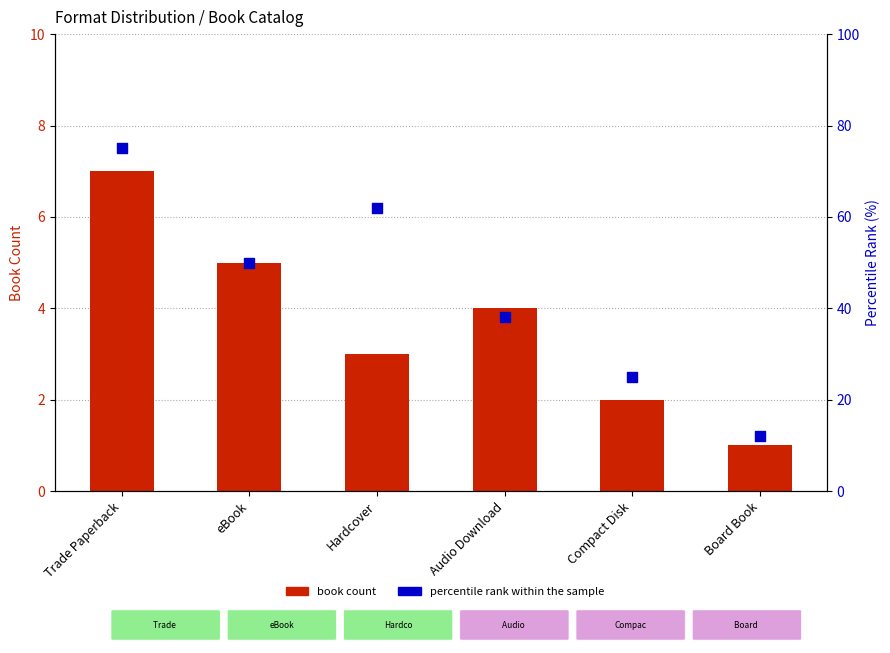

At which category is the sum across all series the highest?

Trade Paperback